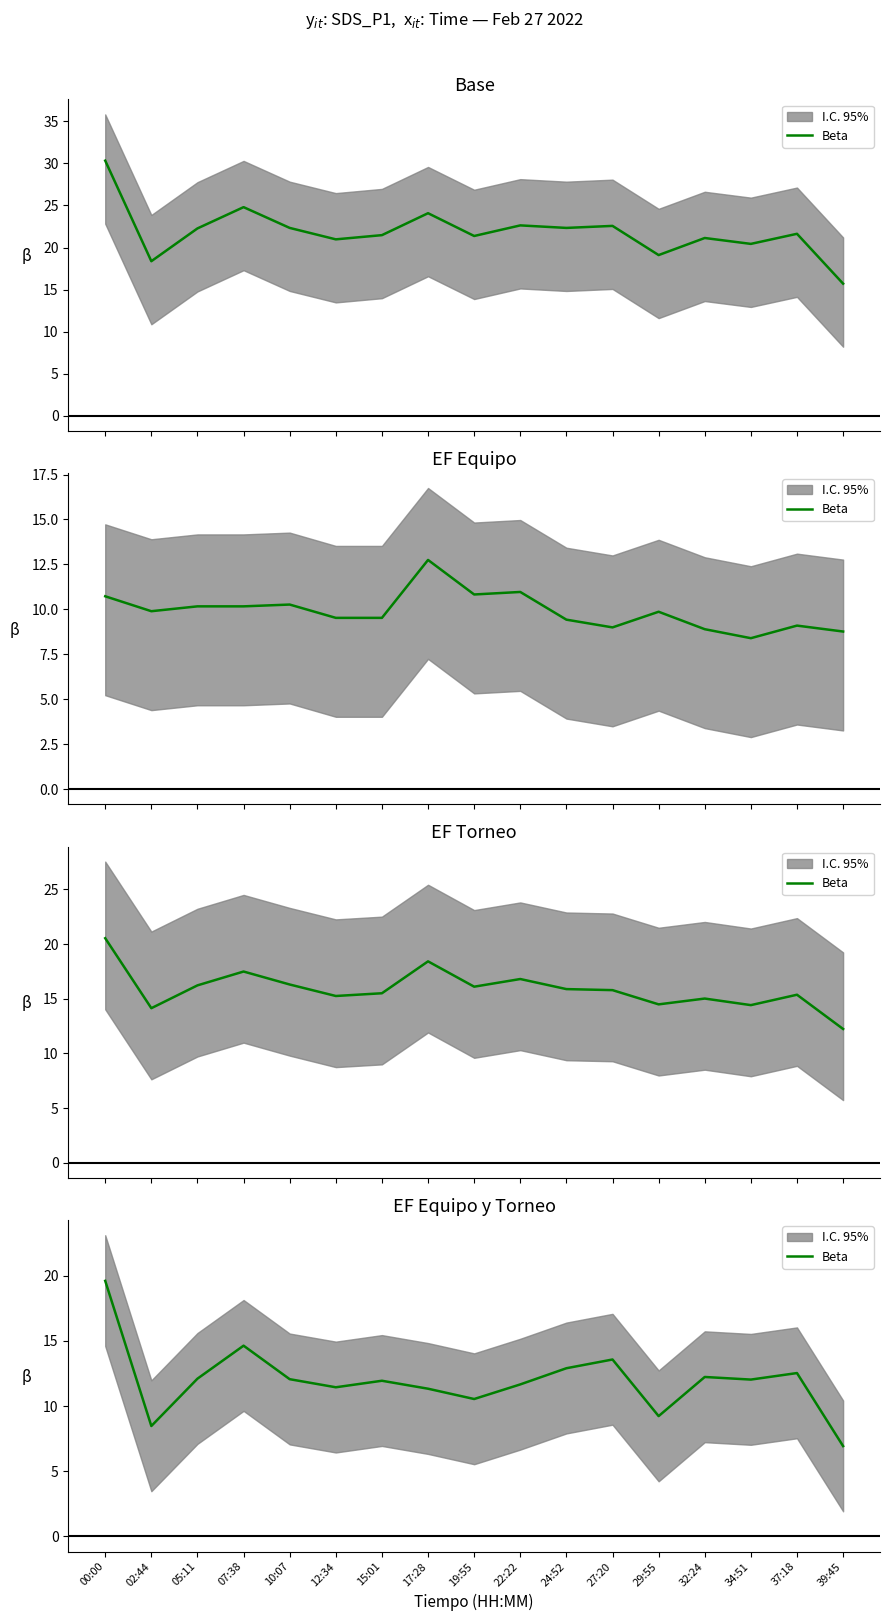

The value at 34:51 is 12.0. True or false?

True